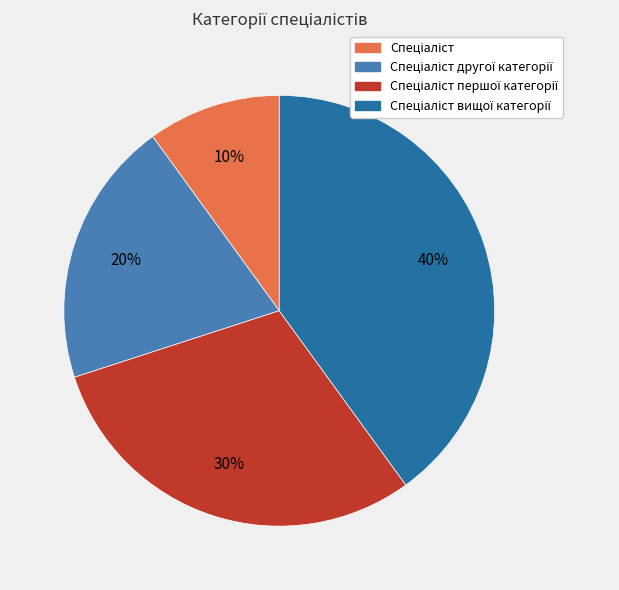

How many segments does this pie chart have?

4